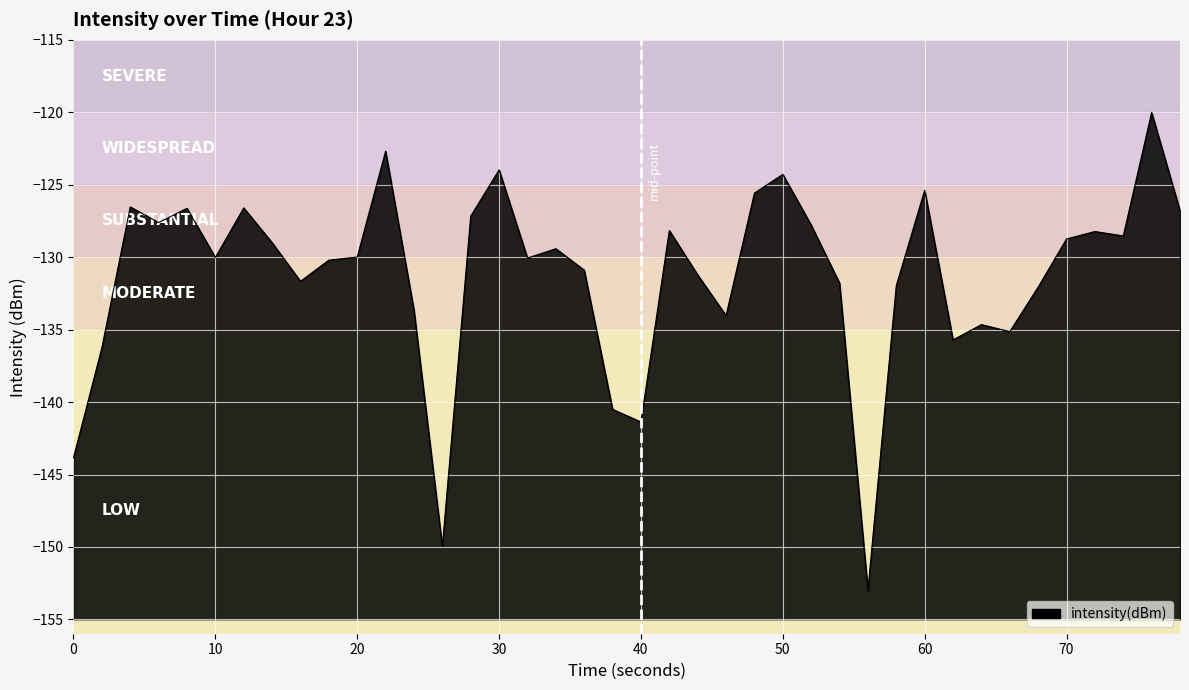

What is the greatest value displayed?

-120.0